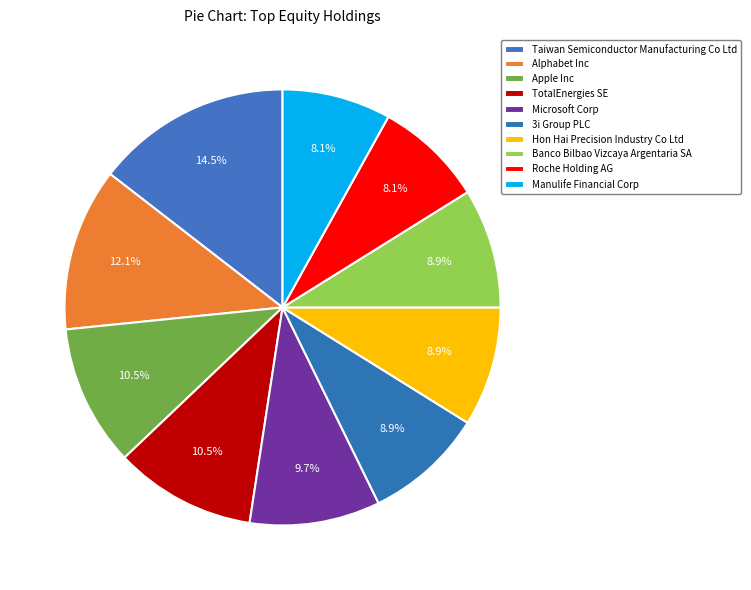

The Hon Hai Precision Industry Co Ltd slice represents 9% of the pie. True or false?

True